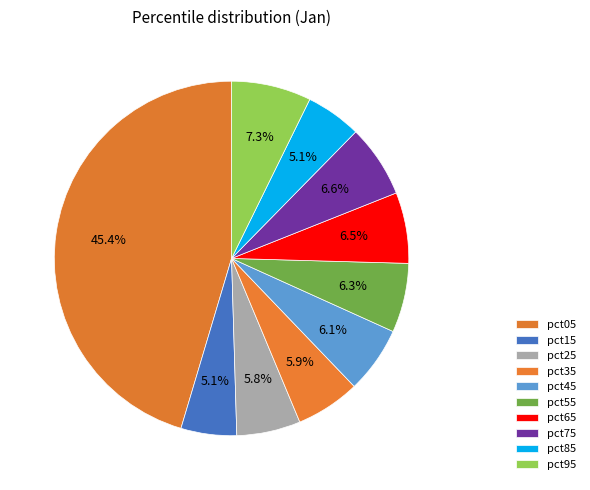

To the nearest percent, what is the combined percentage of pct75 and pct35?

13%